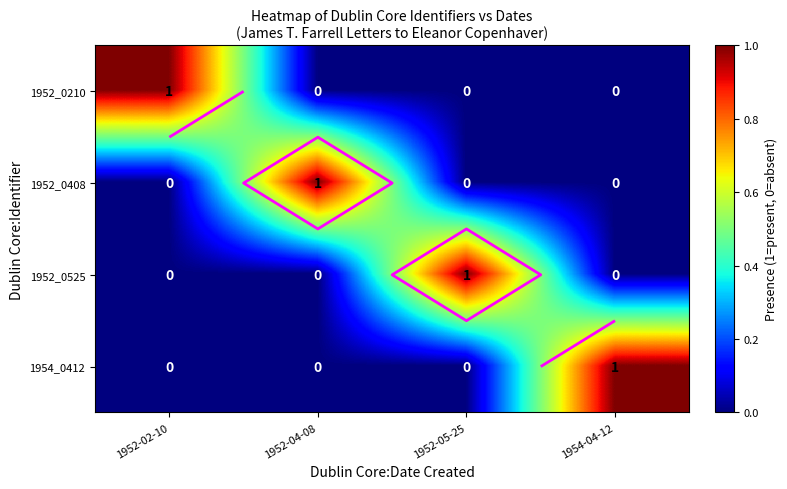

What is the highest value of the 1952_0210 series?

1